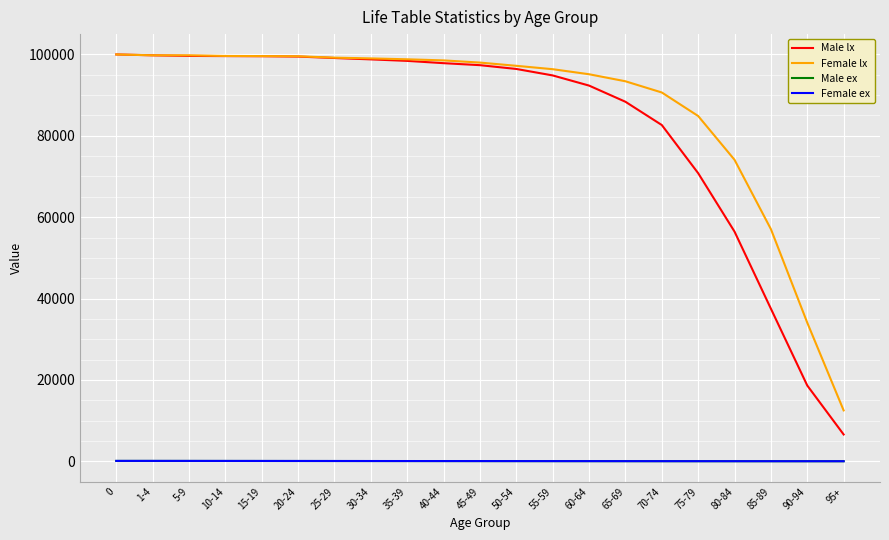

Which series has the largest total across all categories?

Female lx